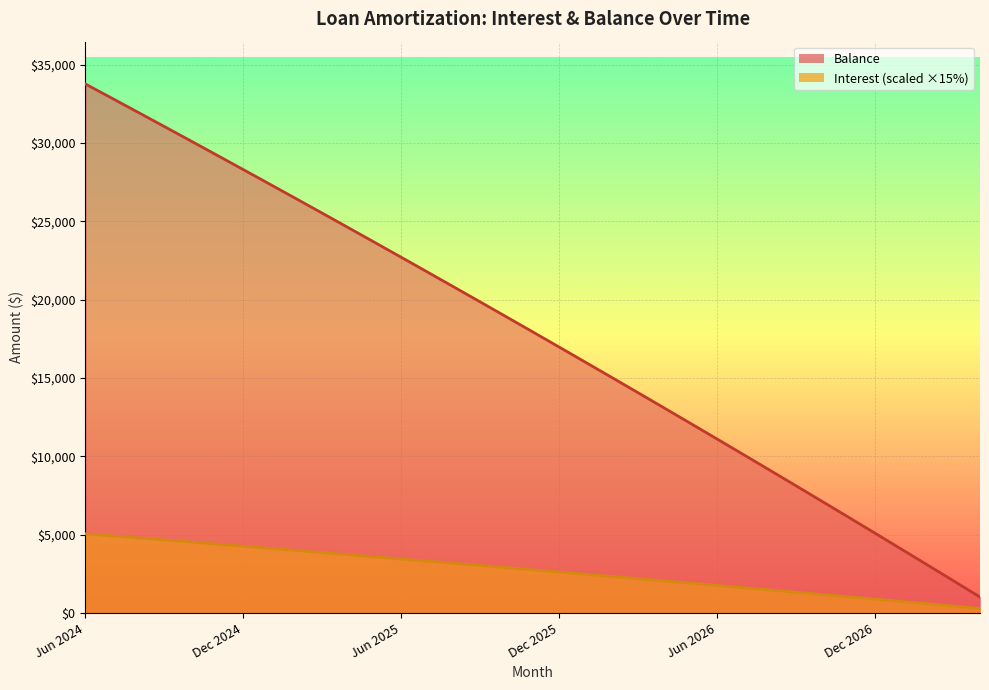

What are all the series names shown in the legend?

Interest, Balance